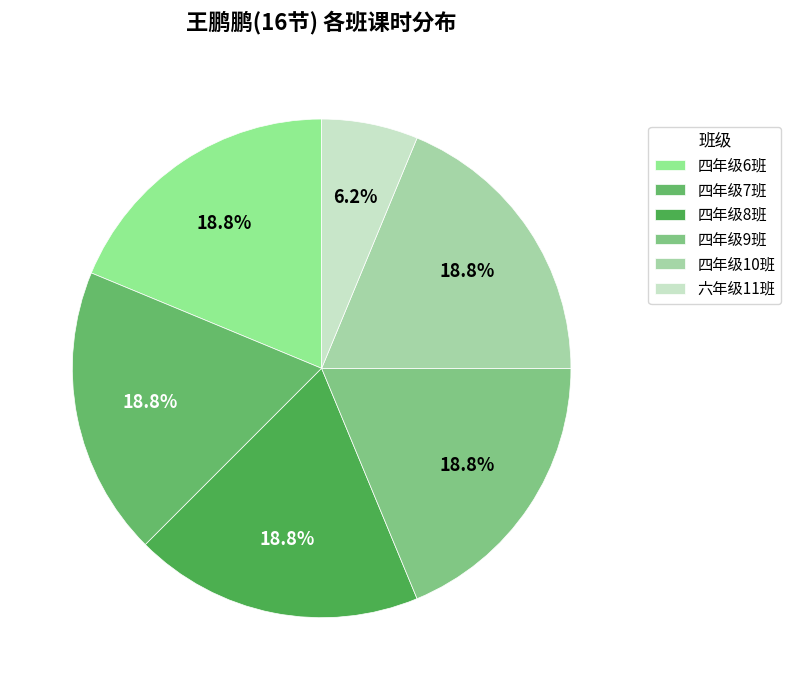

Does 四年级6班 represent more than half of the total?

No